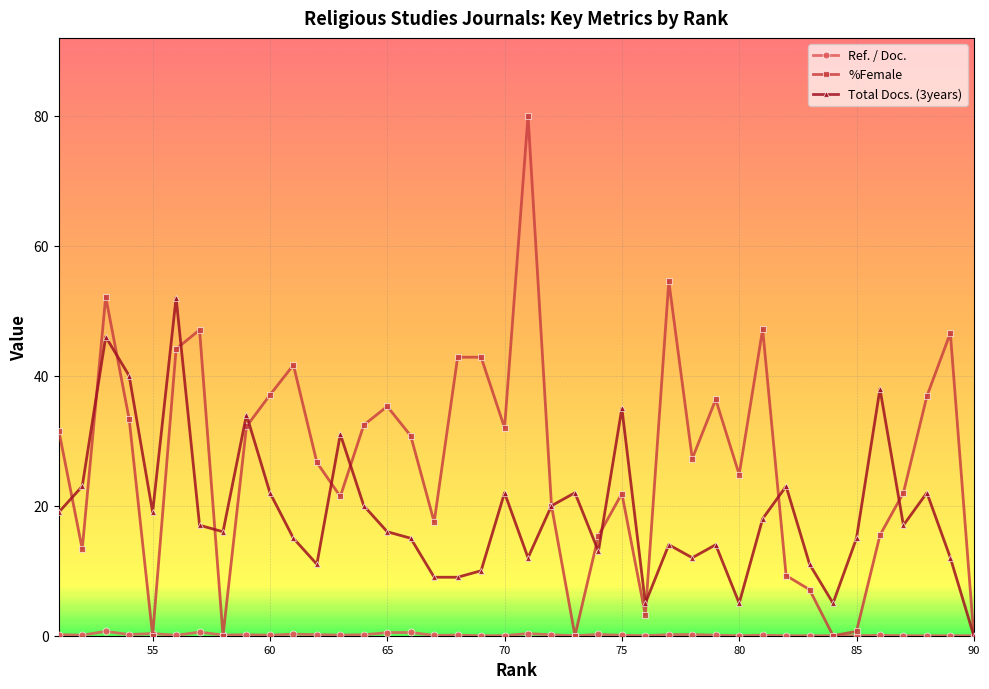

Which series has the largest range (max minus min)?

%Female